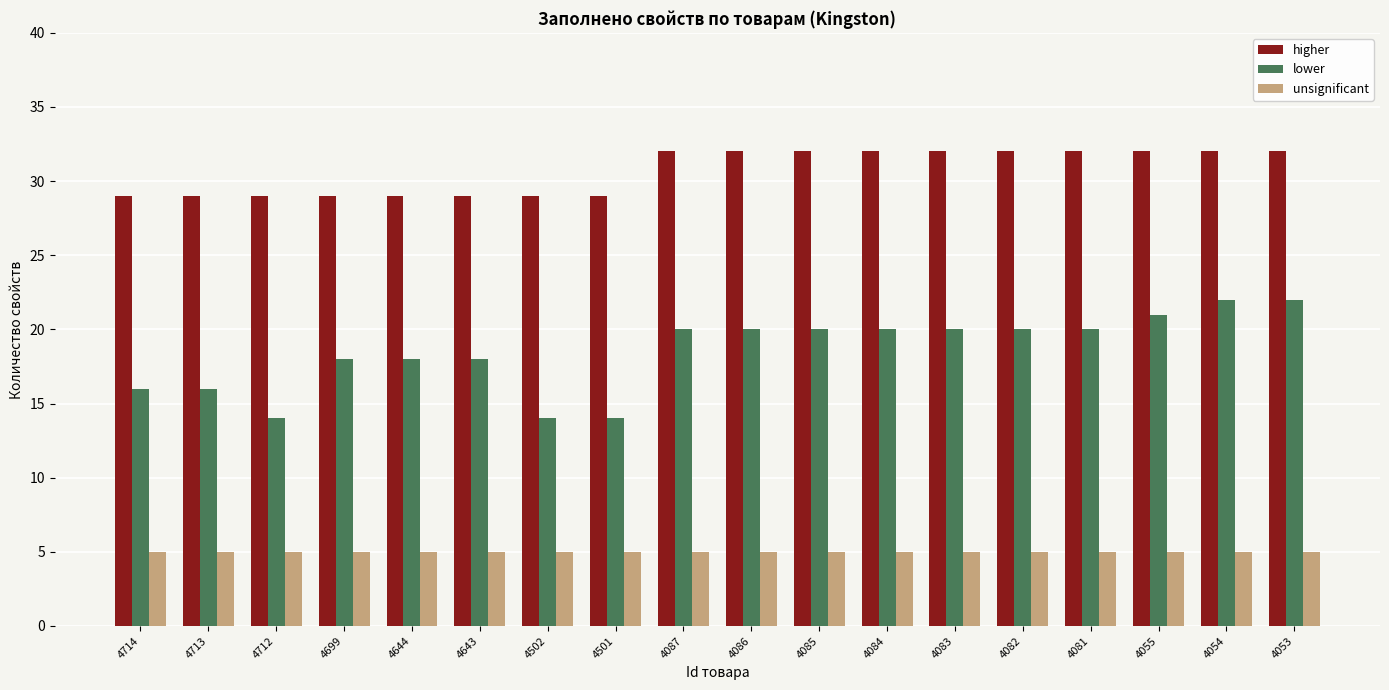

Is it true that higher equals 50 at 4054?

False